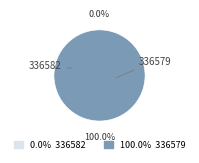

What is the smallest slice in the pie chart?

336582